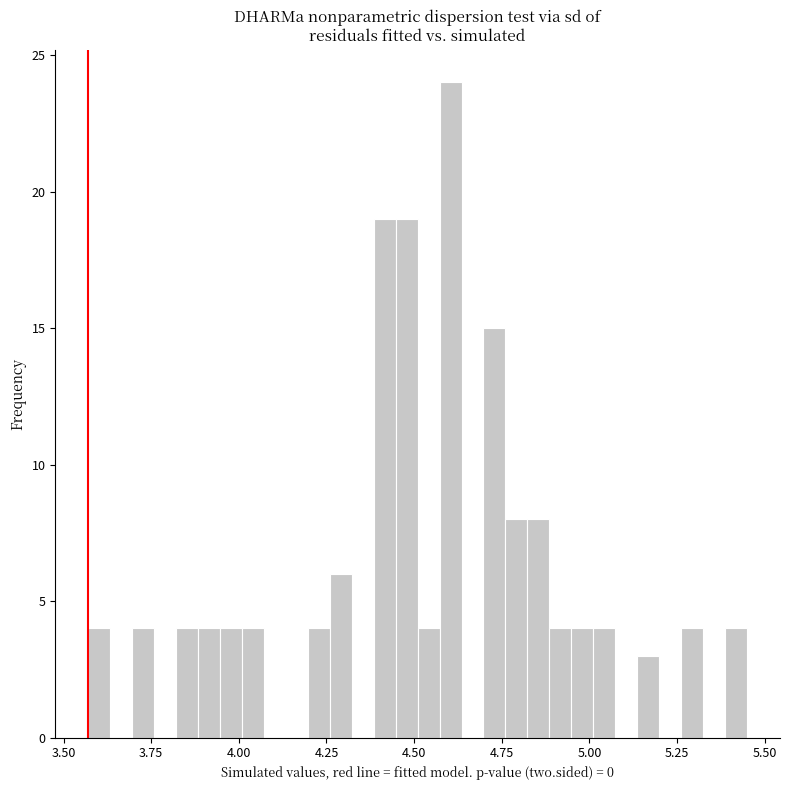

Read against the x-axis, roughly where is the centre of the tallest bar?

4.60